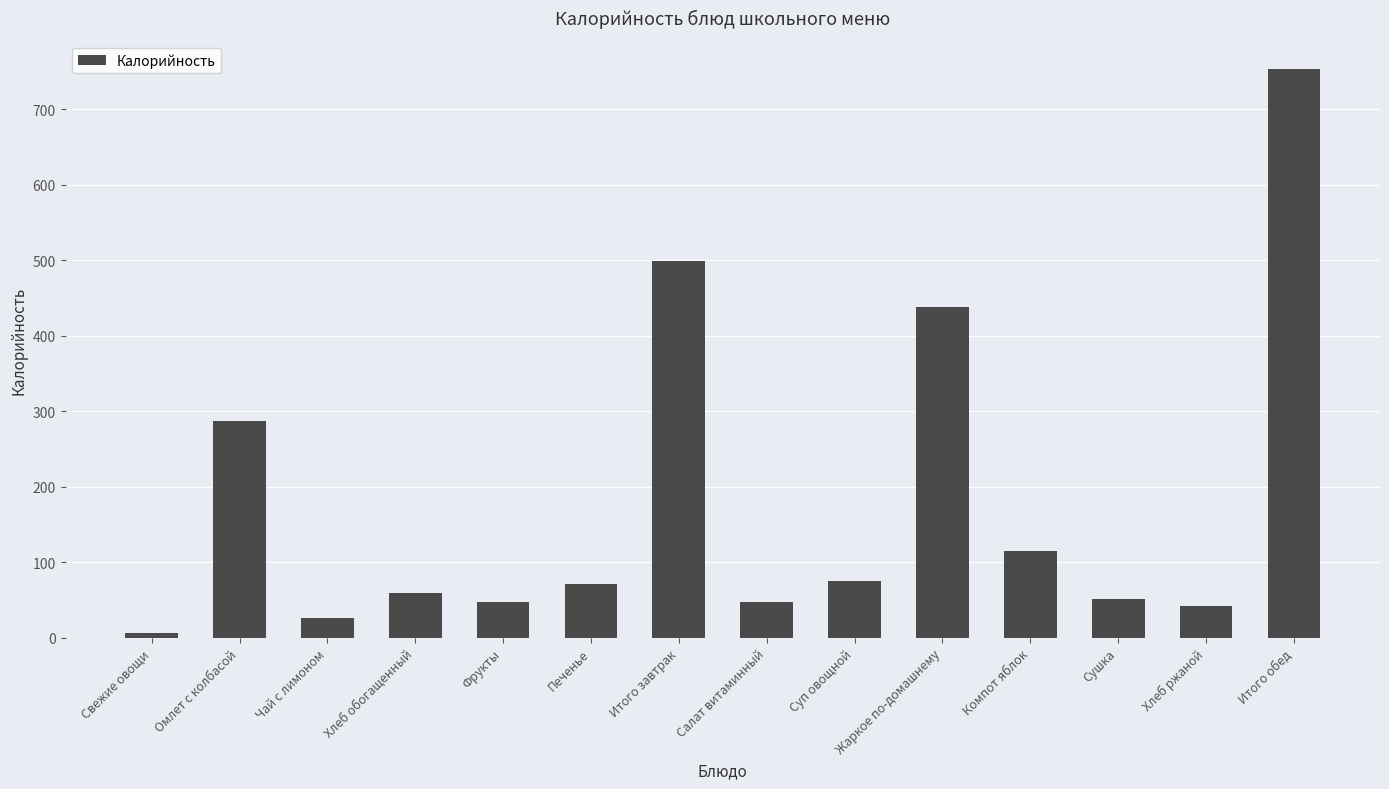

The value at Хлеб обогащенный is 60.0. True or false?

True